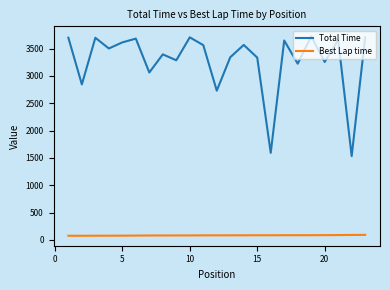

List the series in order of their peak value, lowest first.

Best Lap time, Total Time